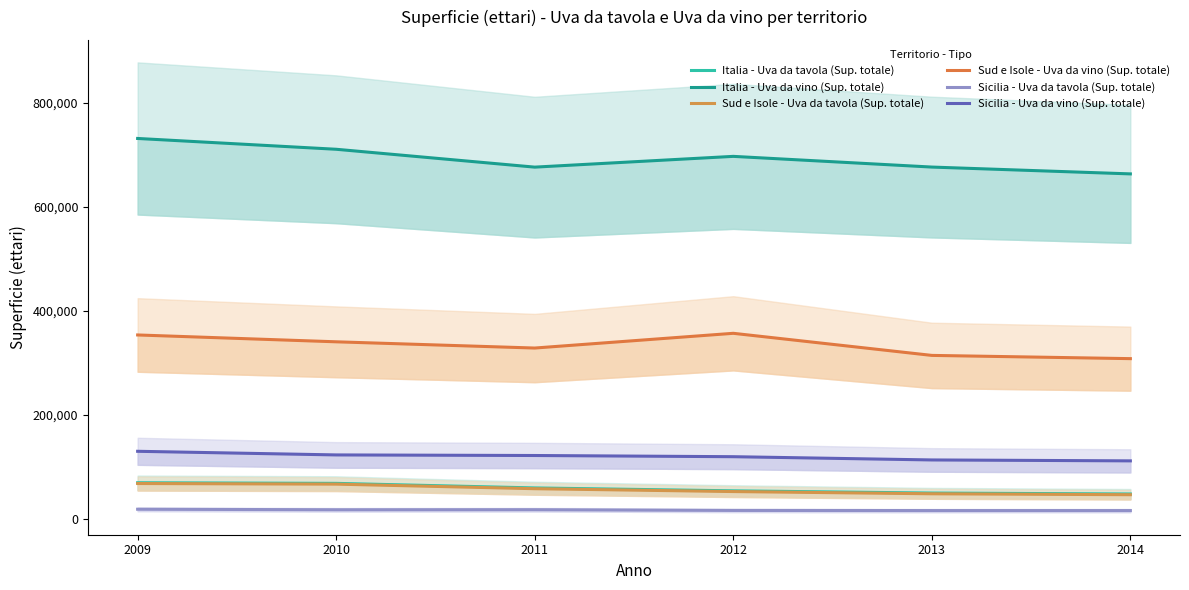

True or false: Sud e Isole - Uva da tavola (Sup. totale) has more than 1 interior local peaks.

False